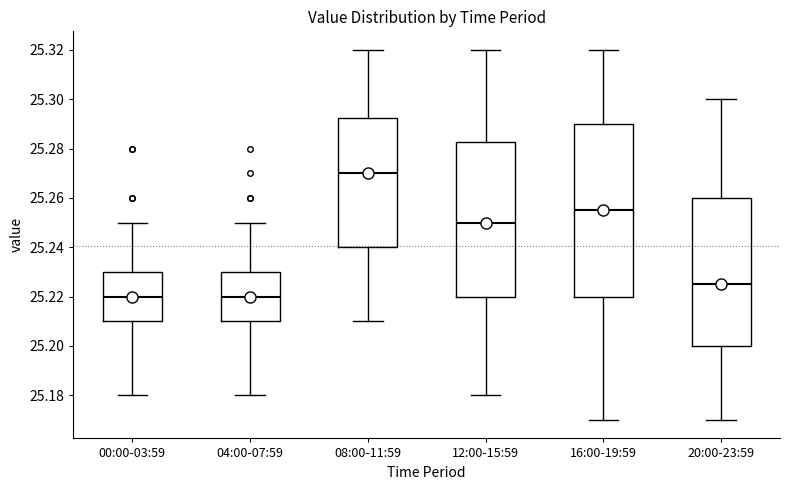

Reading left to right, read every box against the y-axis: the position of its median line, the range the box covers, and the ends of its whiskers. The values are not printed on the chart, so give them approximately, as read against the axis.

00:00-03:59: median 25.220, box 25.210 to 25.230, whiskers 25.180 to 25.250
04:00-07:59: median 25.220, box 25.210 to 25.230, whiskers 25.180 to 25.250
08:00-11:59: median 25.270, box 25.240 to 25.292, whiskers 25.210 to 25.320
12:00-15:59: median 25.250, box 25.220 to 25.282, whiskers 25.180 to 25.320
16:00-19:59: median 25.256, box 25.220 to 25.290, whiskers 25.170 to 25.320
20:00-23:59: median 25.226, box 25.200 to 25.260, whiskers 25.170 to 25.300